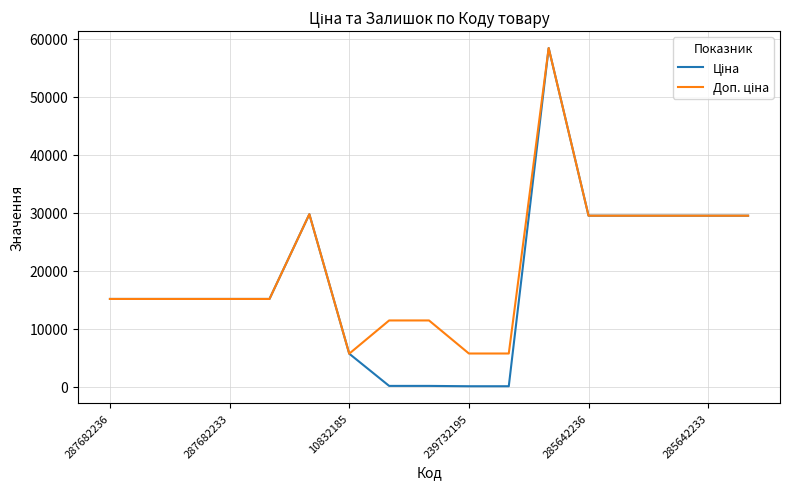

What is the minimum value for Ціна?

57.0